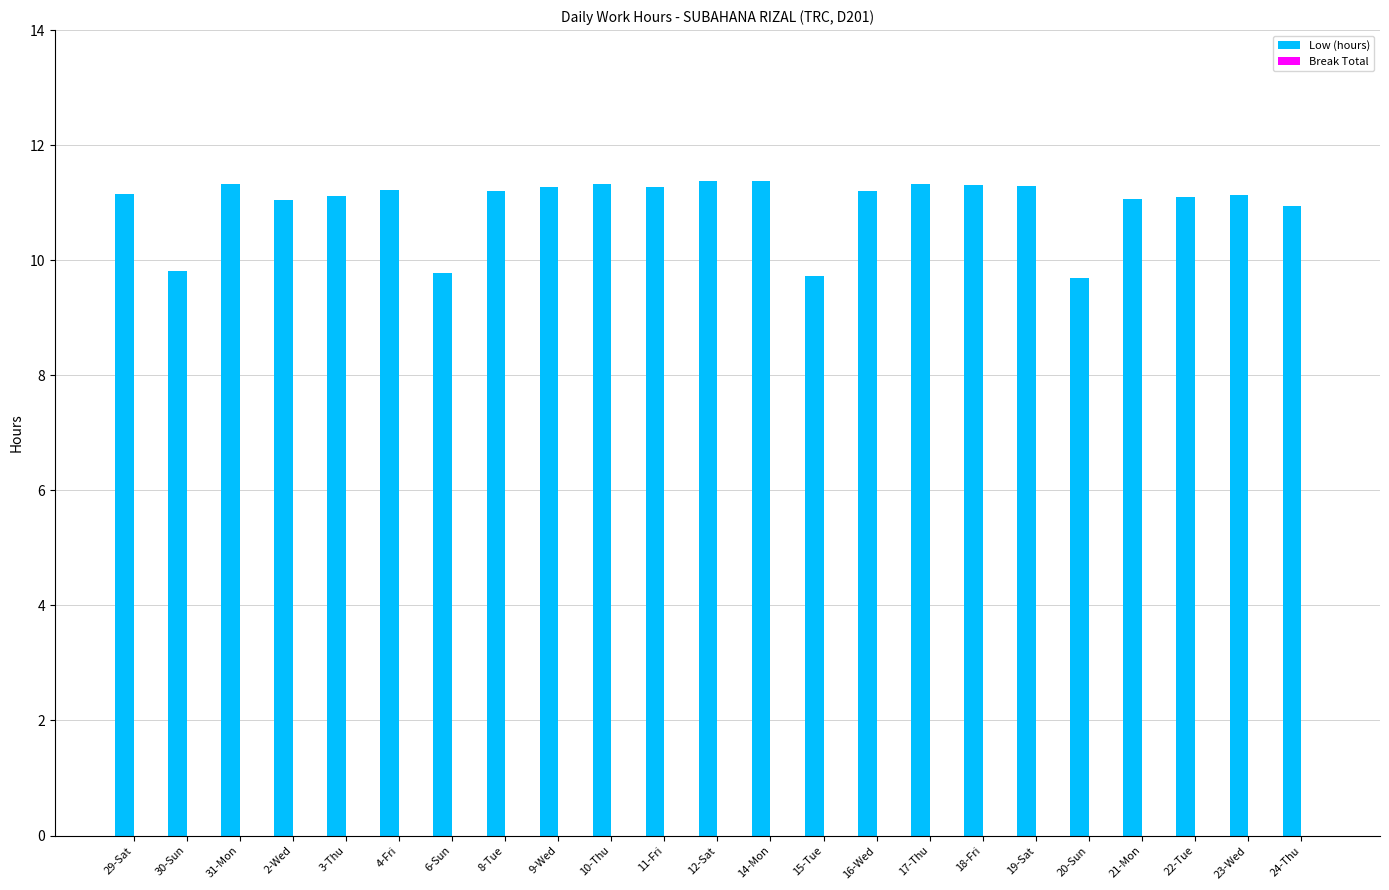

What is the difference between the maximum and minimum values?

1.7